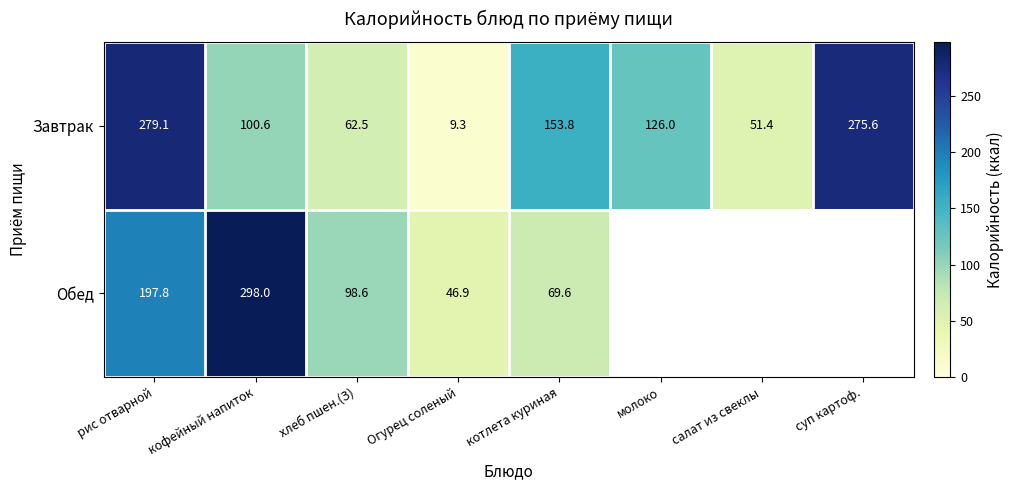

Between рис отварной and хлеб пшен.(З), which series saw the biggest shift?

Завтрак